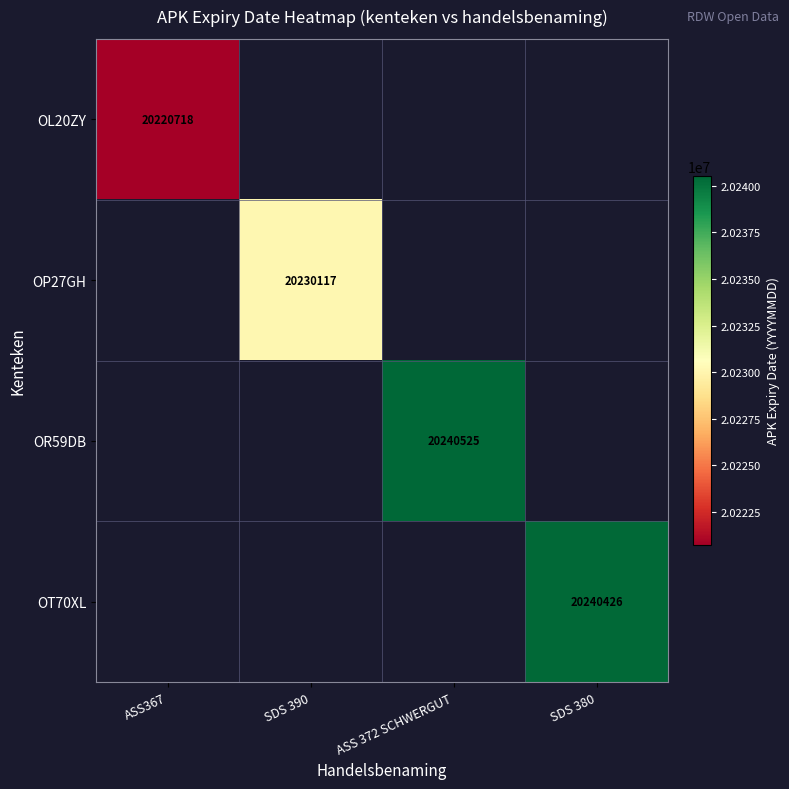

The value of OR59DB at ASS 372 SCHWERGUT is 28736386.0. True or false?

False